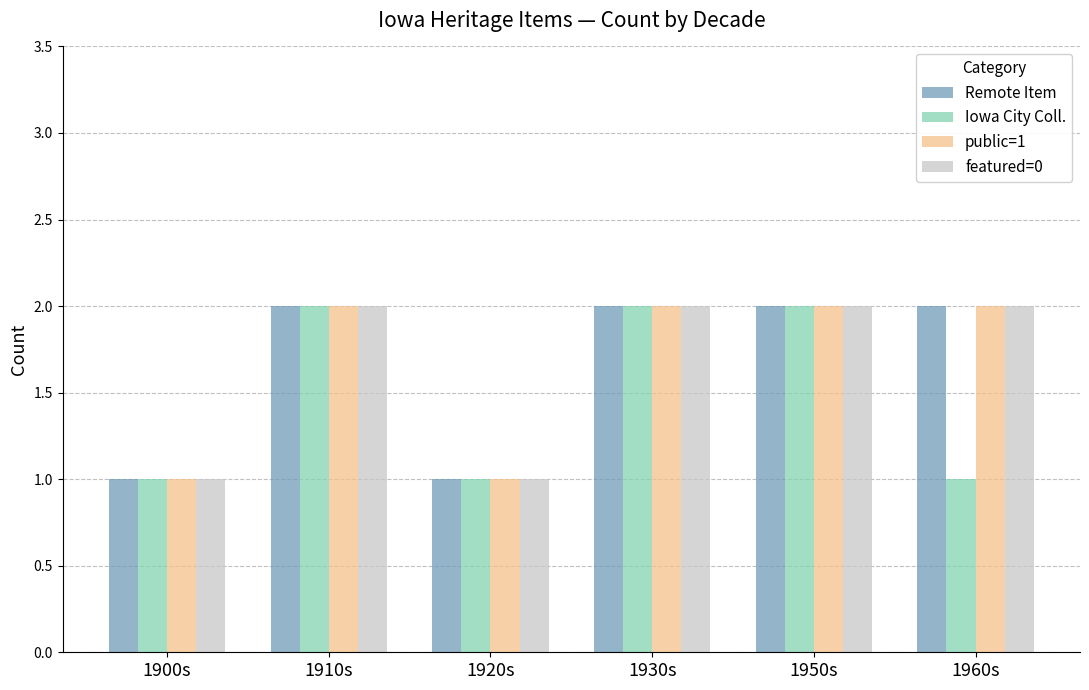

What is the lowest value of the Remote Item series?

1